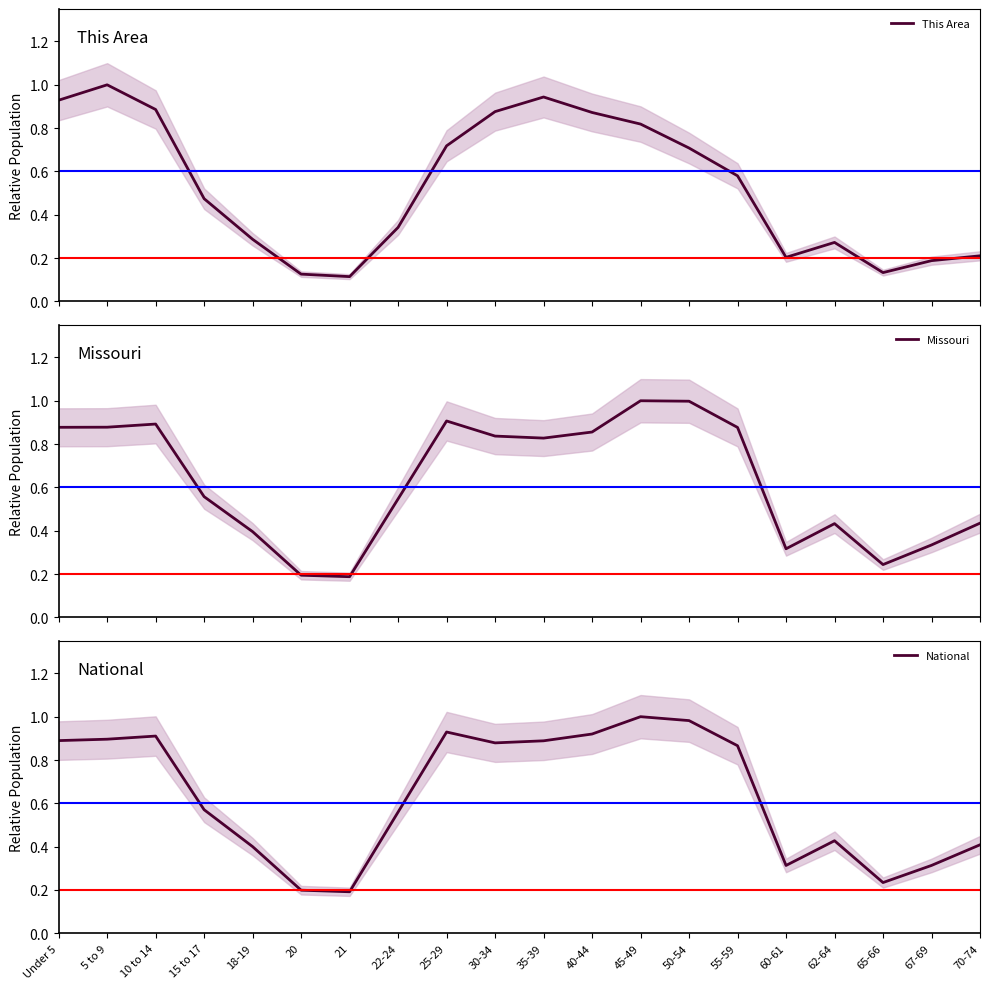

At how many categories does at least one series exceed 0?

20